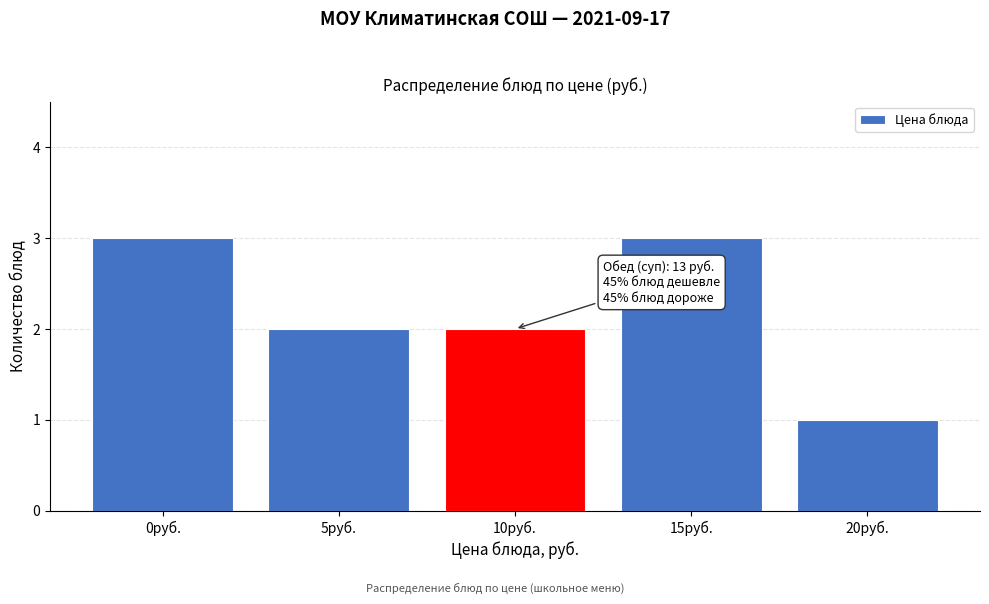

Reading left to right, what are all the values shown in this chart?

0руб.=3	5руб.=2	10руб.=2	15руб.=3	20руб.=1